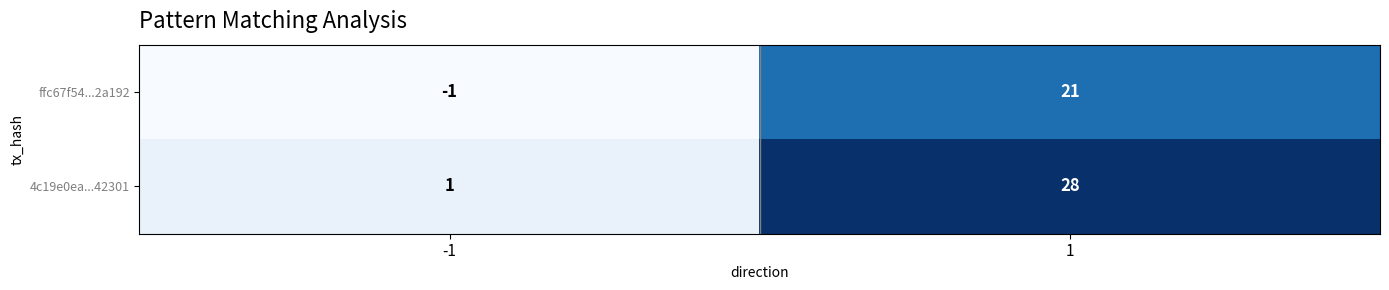

List the labels in order of 4c19e0ea...42301 value, largest first.

1, -1